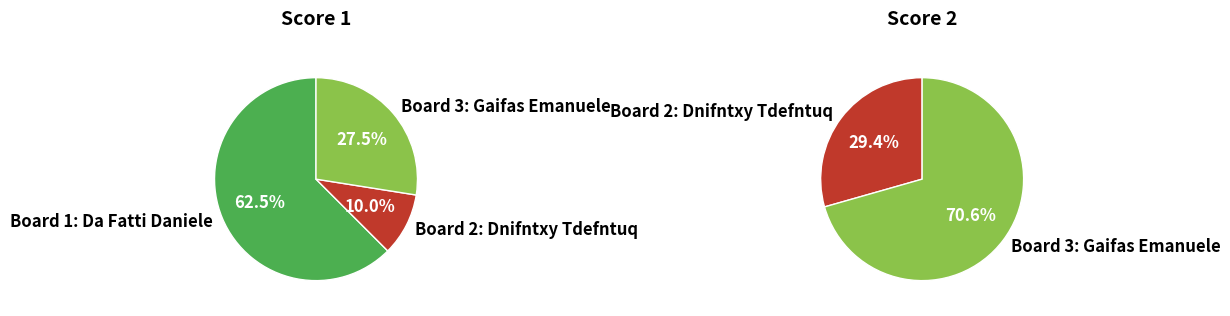

The Board 2: Dnifntxy Tdefntuq slice represents 10% of the pie. True or false?

True